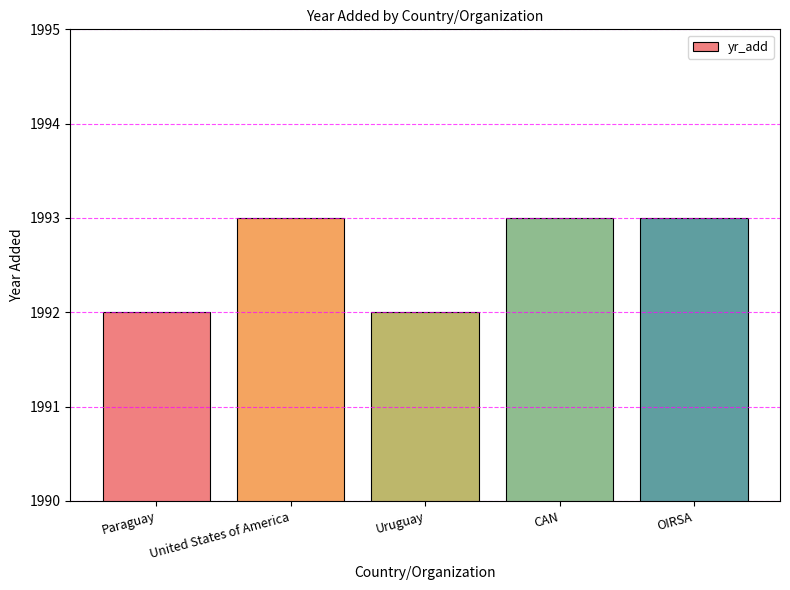

What is the average value?

1993